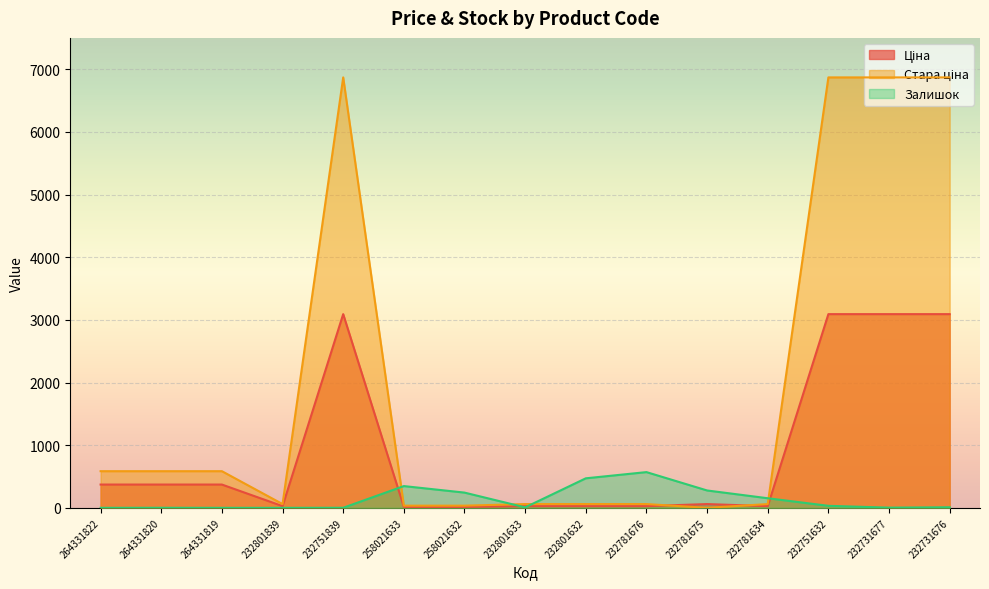

Reading left to right, what are all the values shown in this chart?

Ціна: 371.4	371.4	371.4	27.0	3091.2	15.6	15.6	27.0	27.0	27.0	60.0	27.0	3091.2	3091.2	3091.2
Стара ціна: 584.7	584.7	584.7	60.0	6869.4	34.6	34.6	60.0	60.0	60.0	0.0	60.0	6869.4	6869.4	6869.4
Залишок: 0.0	1.0	0.0	0.0	1.0	347.0	243.0	7.0	471.0	570.0	277.0	153.0	32.0	3.0	9.0